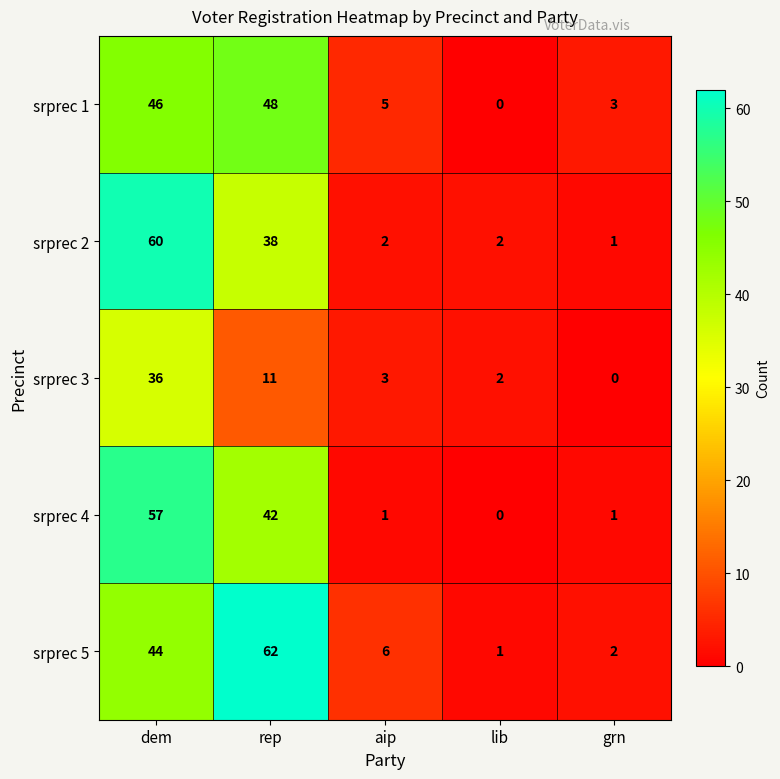

The srprec 1 series shows 82 at dem. True or false?

False